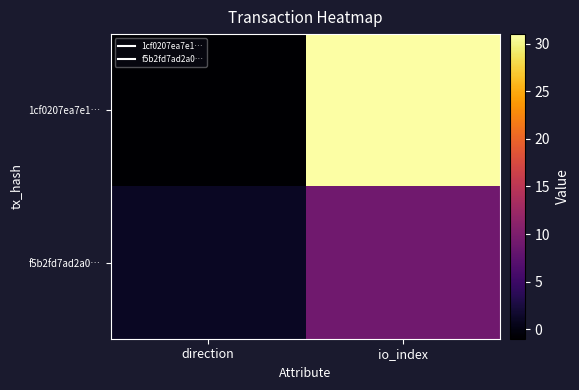

Which series changed the most between direction and io_index?

1cf0207ea7e1…